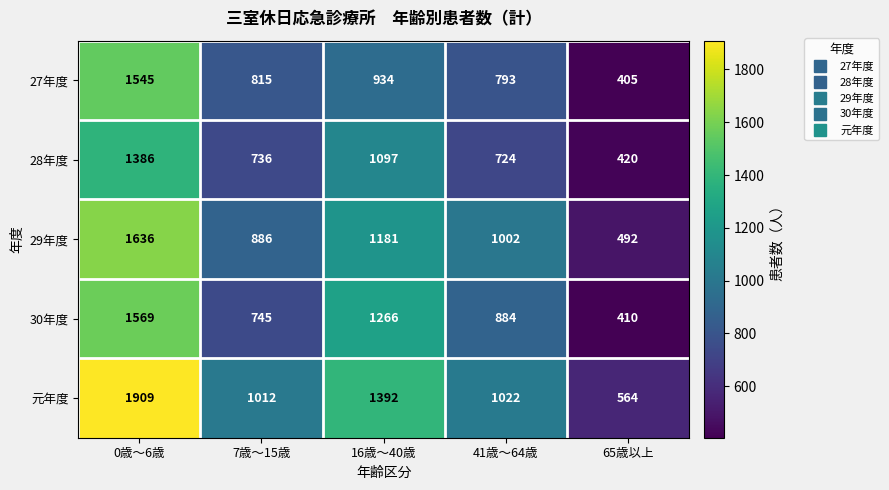

Reading right to left, list all the values displayed in this chart.

27年度: 405	793	934	815	1545
28年度: 420	724	1097	736	1386
29年度: 492	1002	1181	886	1636
30年度: 410	884	1266	745	1569
元年度: 564	1022	1392	1012	1909